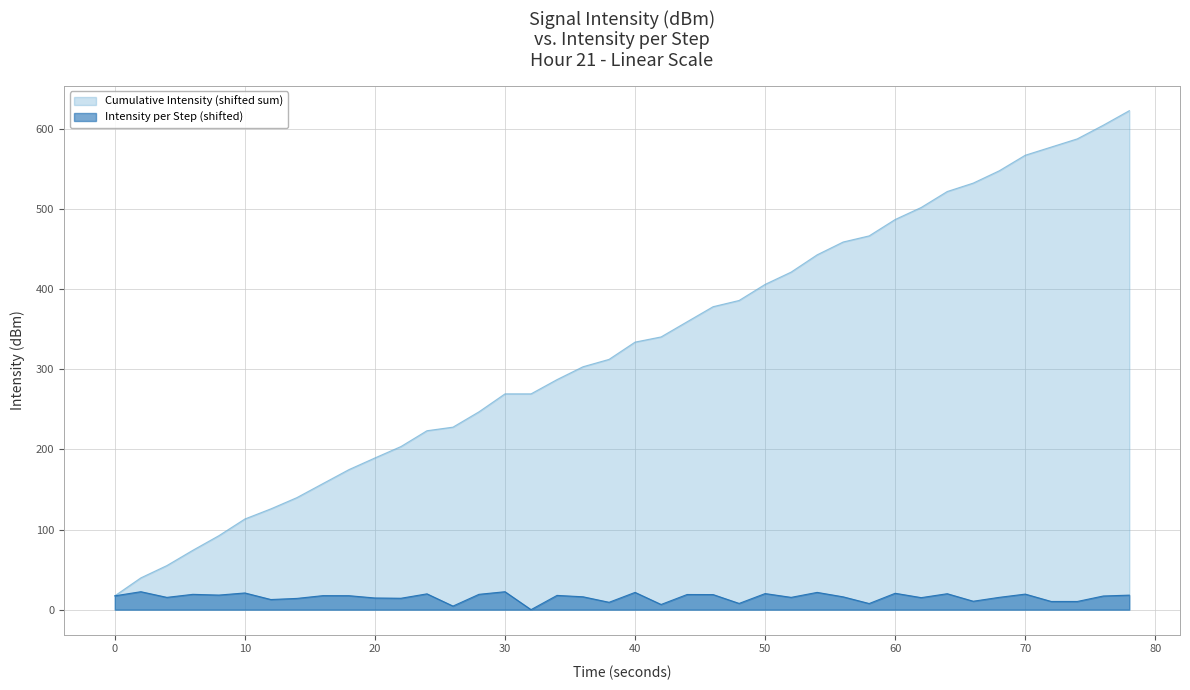

Does the chart display data point markers on the line(s)?

No